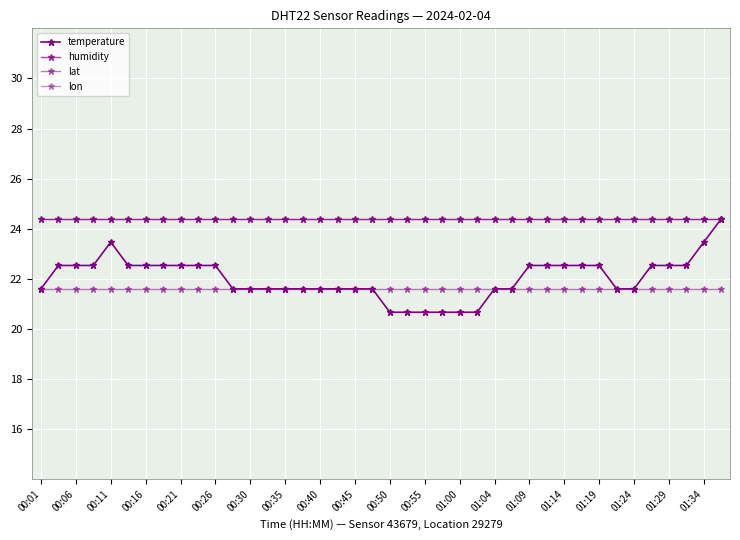

Is this an area chart (filled region under the line)?

No